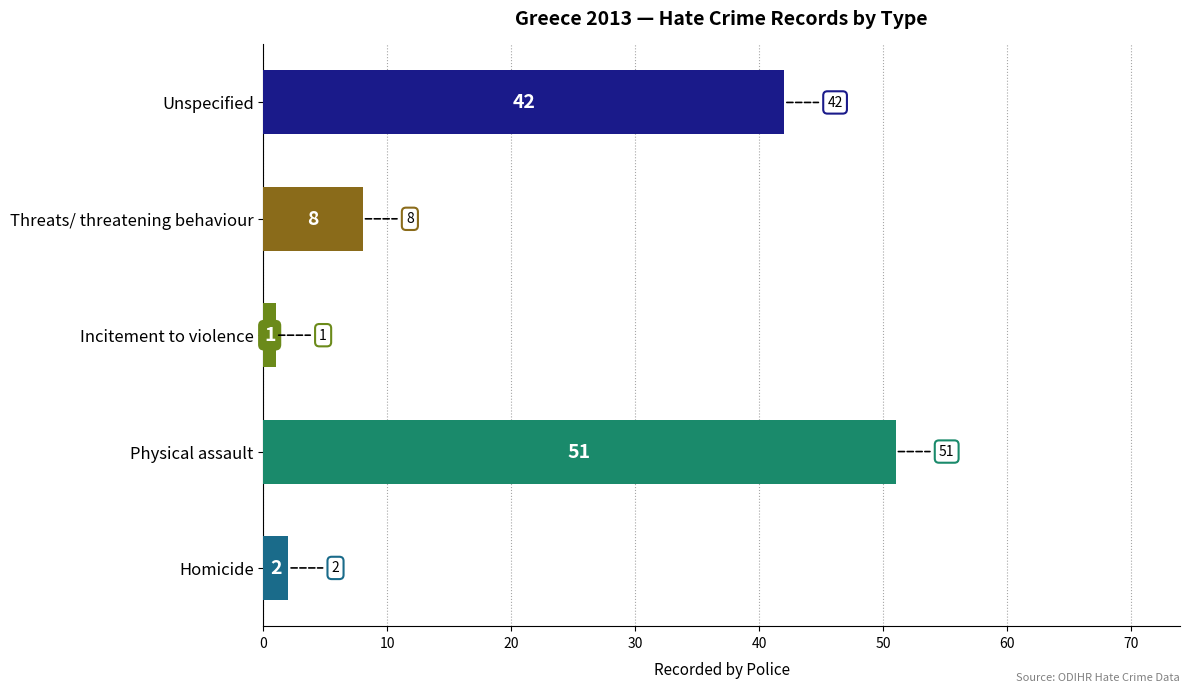

Reading bottom to top, list all the values displayed in this chart.

Homicide=2	Physical assault=51	Incitement to violence=1	Threats/ threatening behaviour=8	Unspecified=42